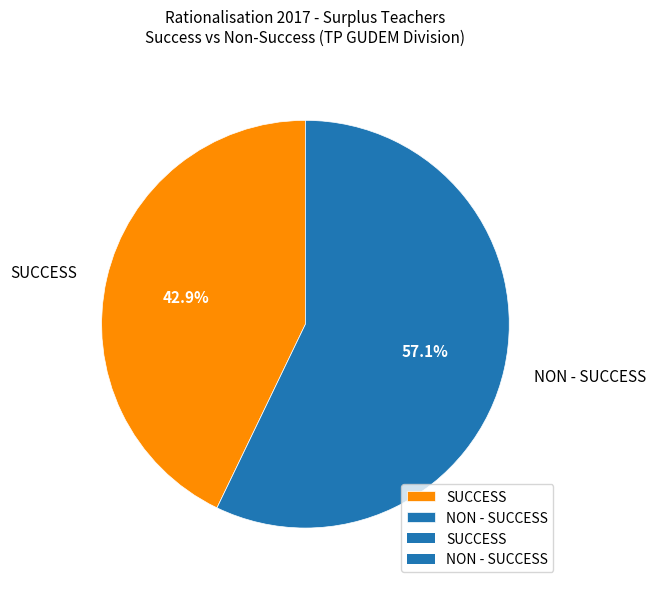

Which category has the biggest portion of the pie?

NON - SUCCESS